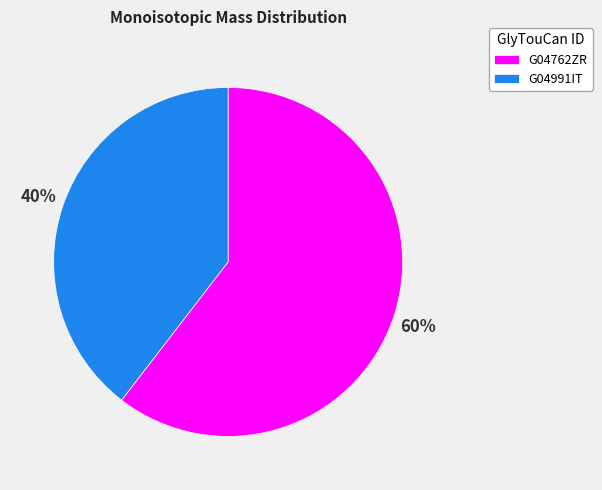

The G04991IT slice represents 40% of the pie. True or false?

True